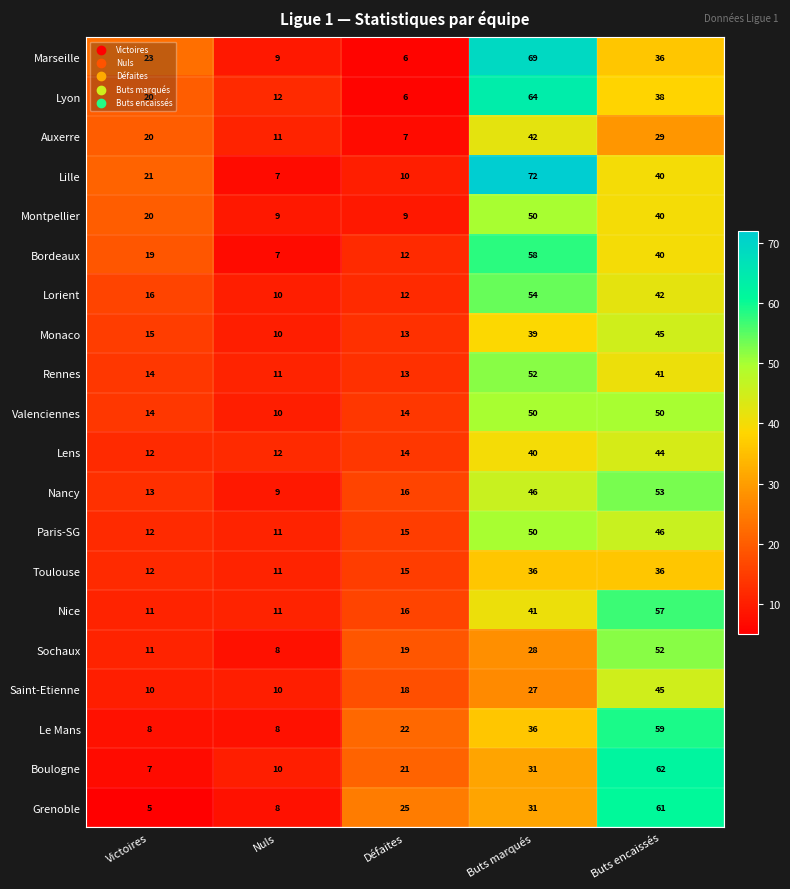

At how many categories does at least one series exceed 22?

4